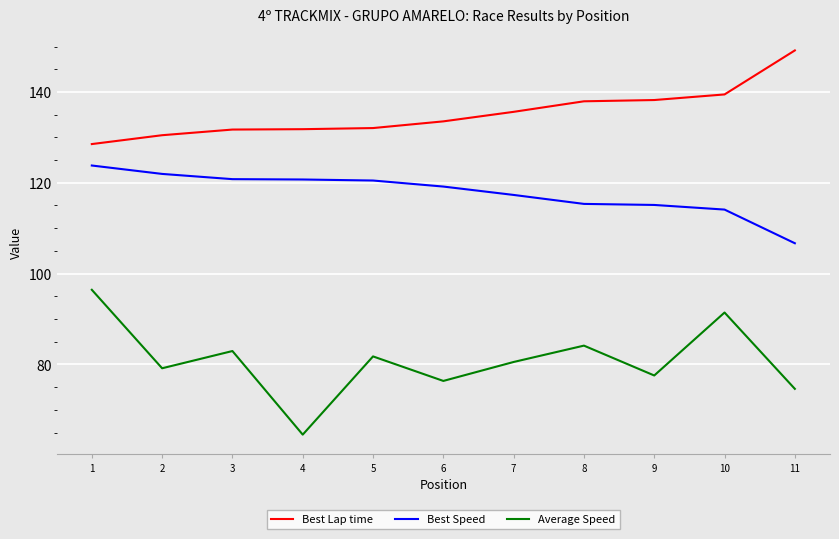

Which label corresponds to the smallest value in the chart?

4